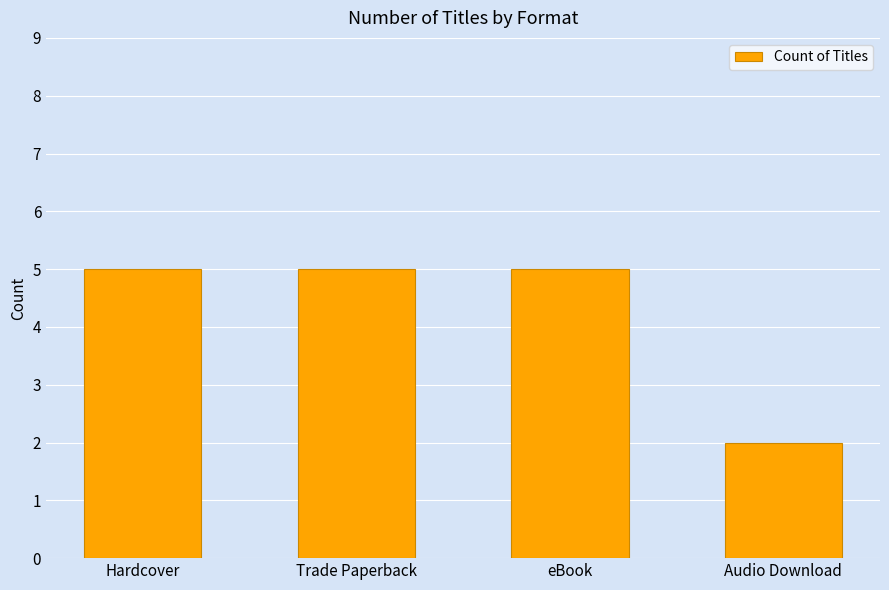

Reading left to right, transcribe all the data shown in this chart.

Hardcover=5	Trade Paperback=5	eBook=5	Audio Download=2